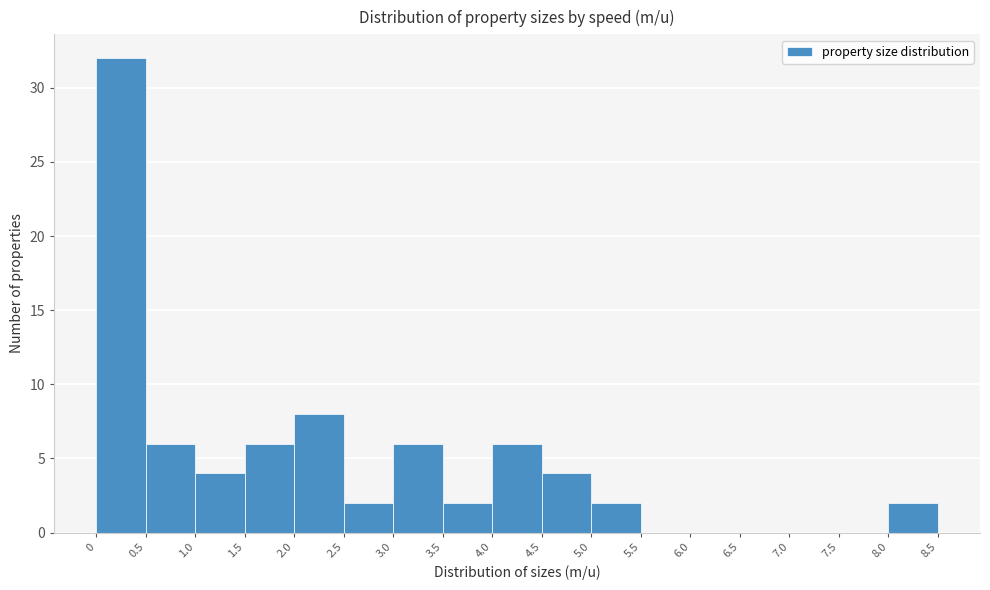

Reading left to right, list every bar in this chart as the range it spans on the x-axis followed by its height. The values are not printed on the chart, so give them approximately, as read against the axis.

0 to 0.5: 32
0.5 to 1.0: 6
1.0 to 1.5: 4
1.5 to 2.0: 6
2.0 to 2.5: 8
2.5 to 3.0: 2
3.0 to 3.5: 6
3.5 to 4.0: 2
4.0 to 4.5: 6
4.5 to 5.0: 4
5.0 to 5.5: 2
5.5 to 6.0: 0
6.0 to 6.5: 0
6.5 to 7.0: 0
7.0 to 7.5: 0
7.5 to 8.0: 0
8.0 to 8.5: 2